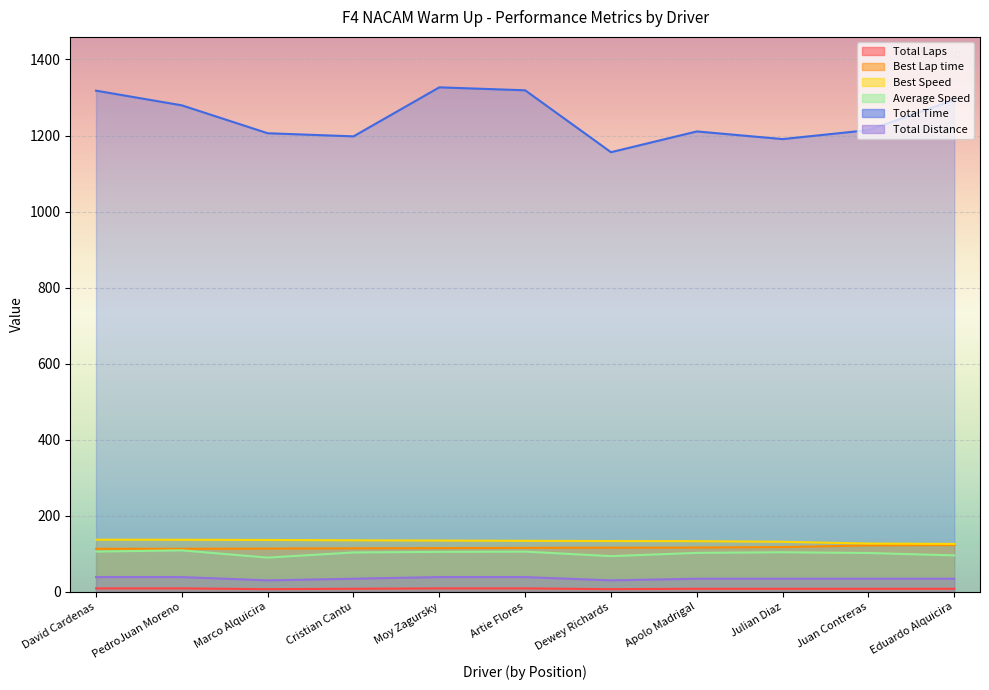

What is the label of the 7th point from the left?

Dewey Richards